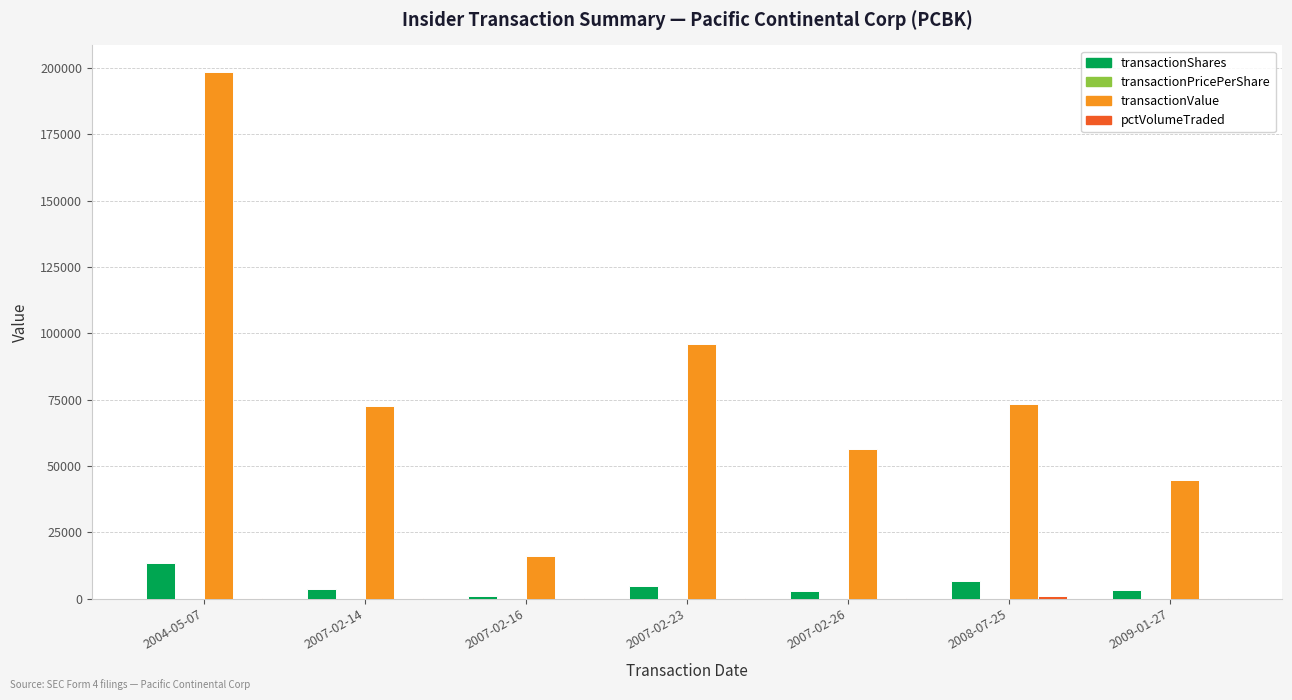

The value of transactionValue at 2007-02-26 is 56228.0. True or false?

True